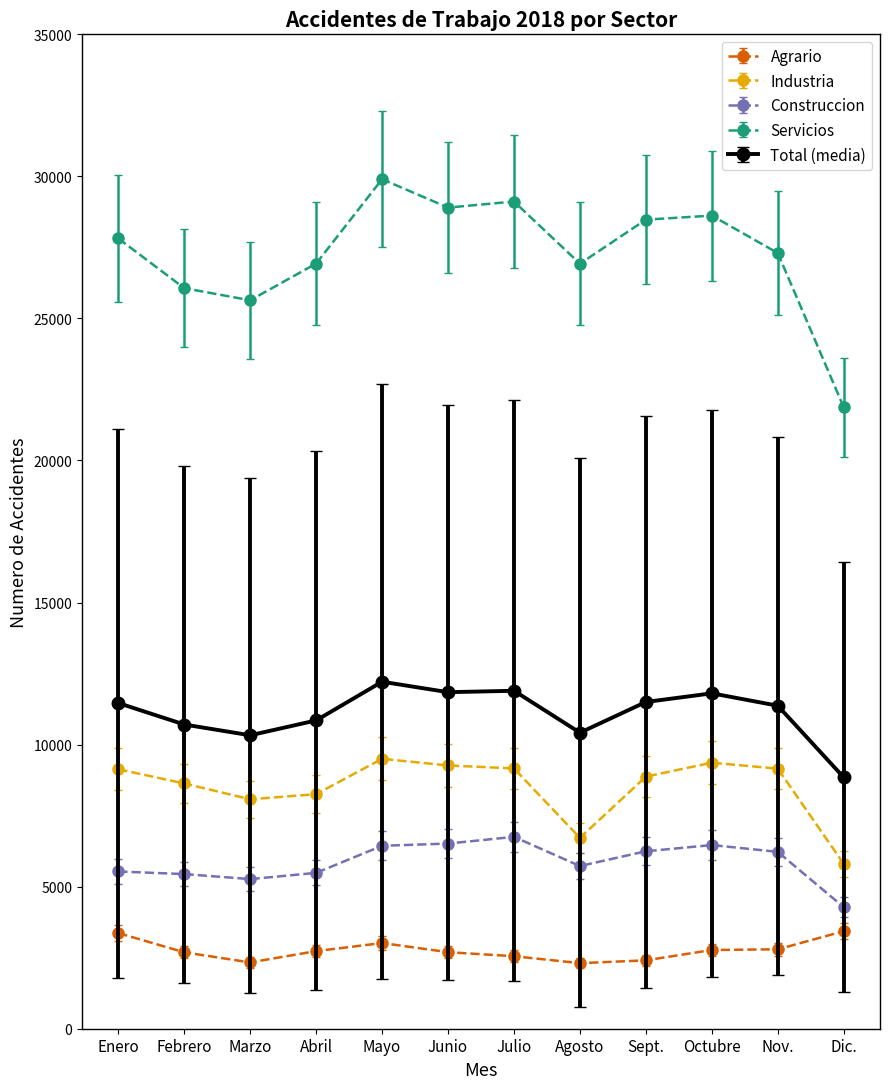

What are all the series names shown in the legend?

Agrario, Industria, Construccion, Servicios, Total (media)